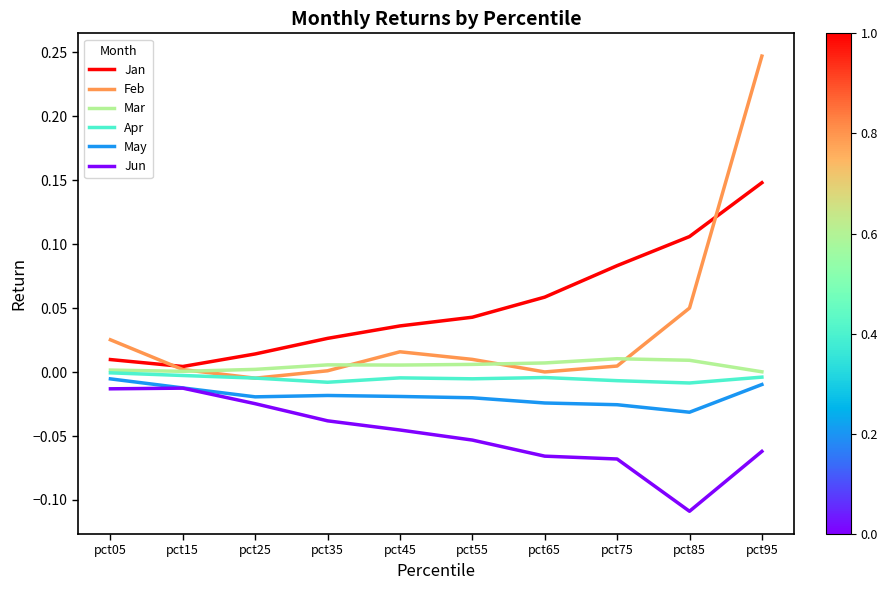

At which category is the sum across all series the highest?

pct95